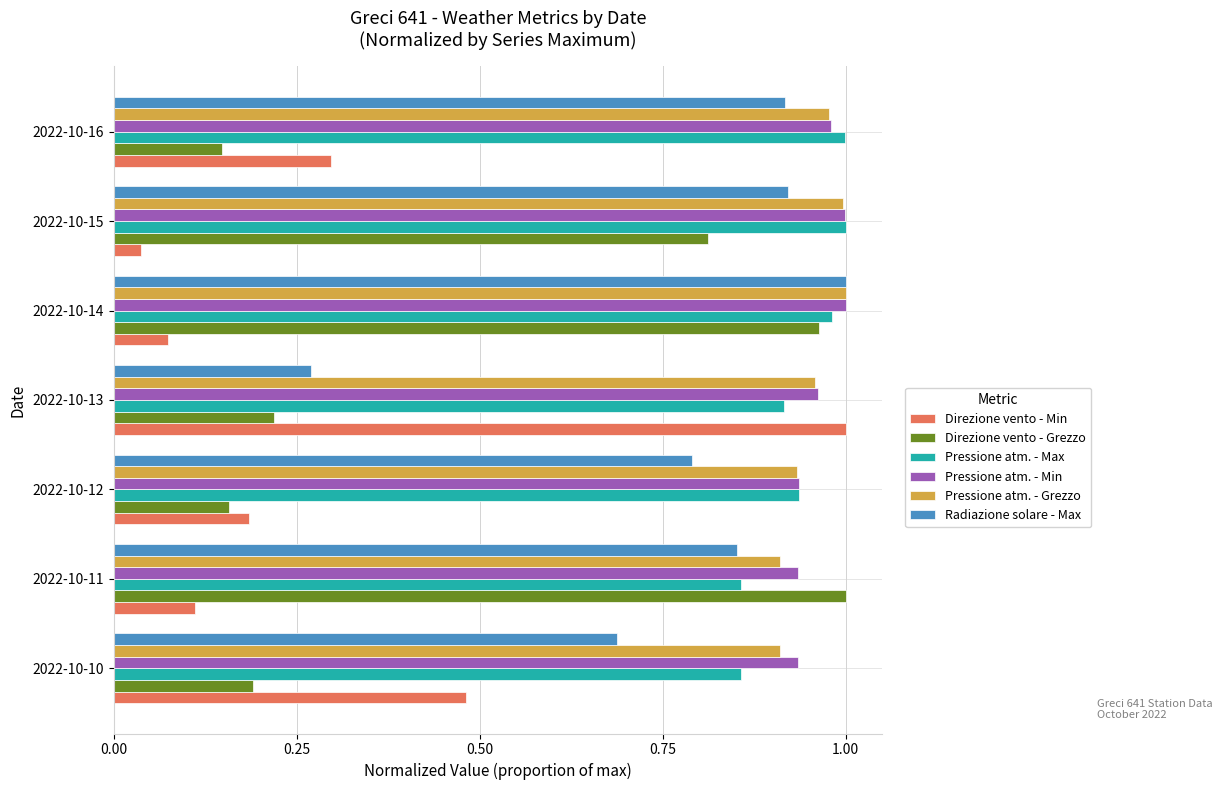

At which category is the sum across all series the highest?

2022-10-14